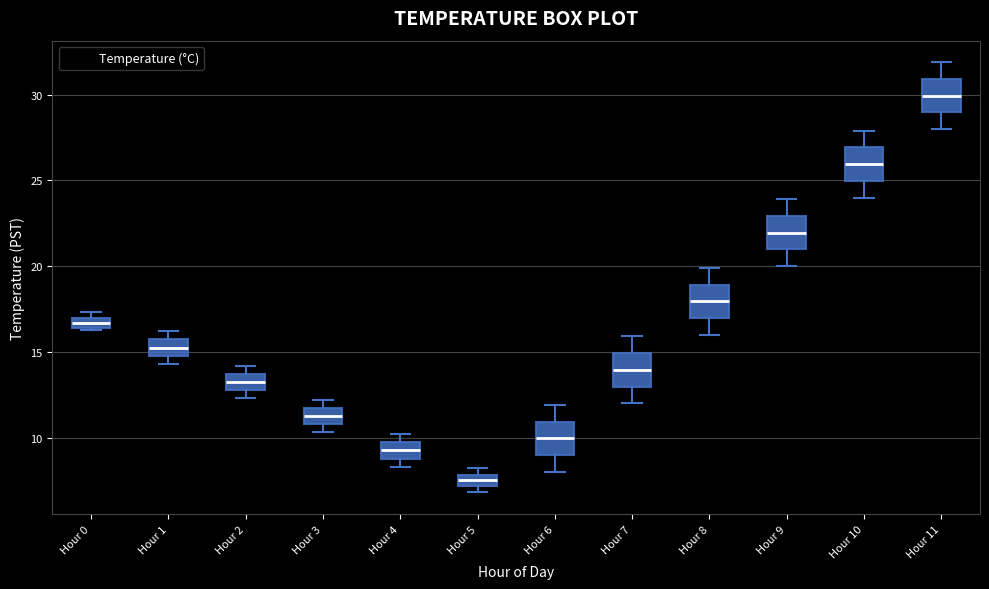

Which box's median line is the highest?

Hour 11